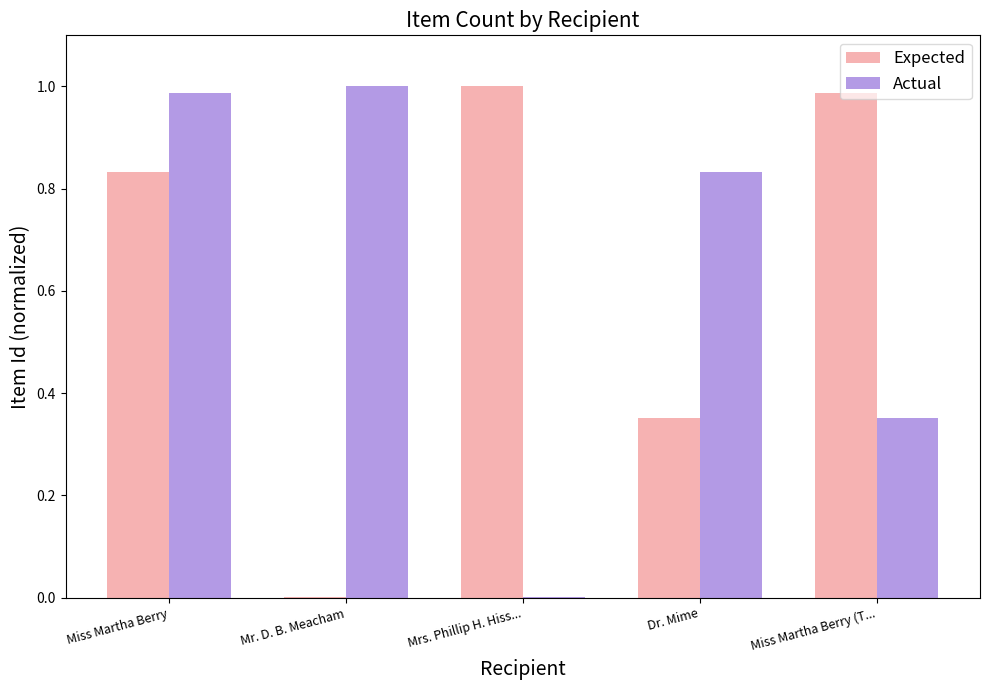

Is the value of Actual at Dr. Mime greater than the value of Expected at Dr. Mime?

Yes